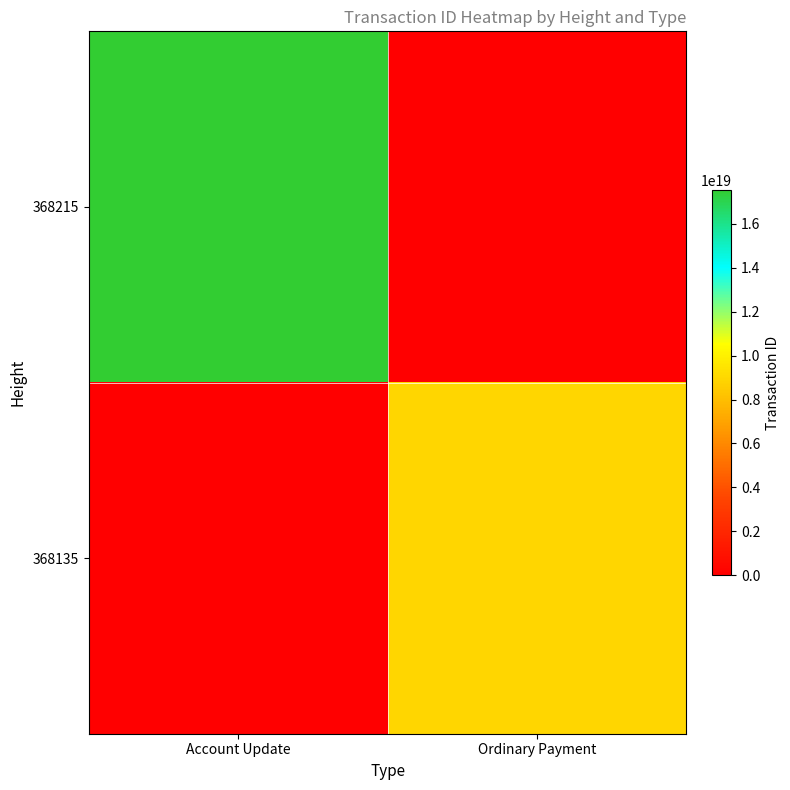

What is the total value across all series at Ordinary Payment?

8969527213561372672